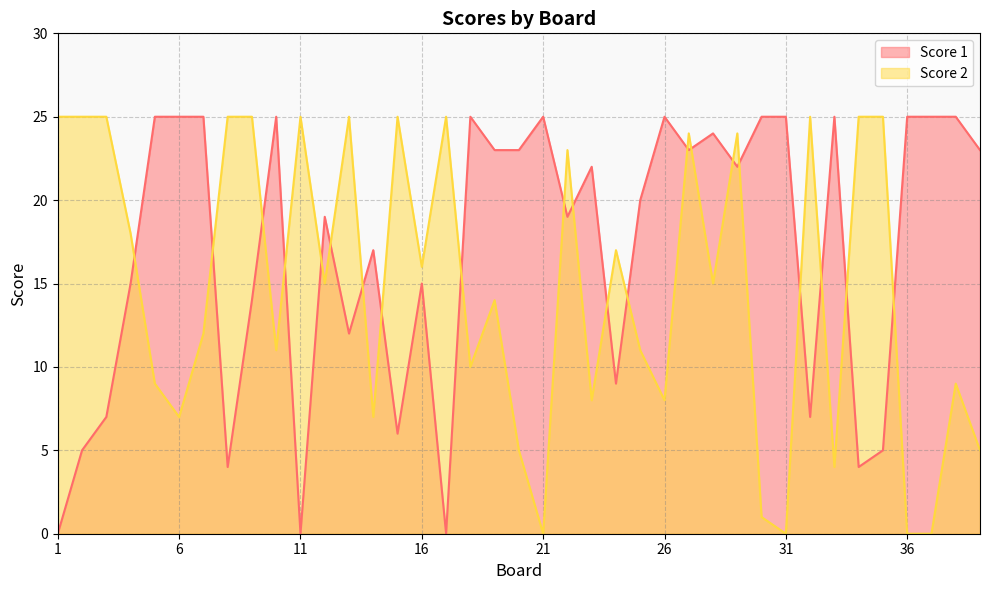

True or false: Score 1 has a value of 42 at 37.

False